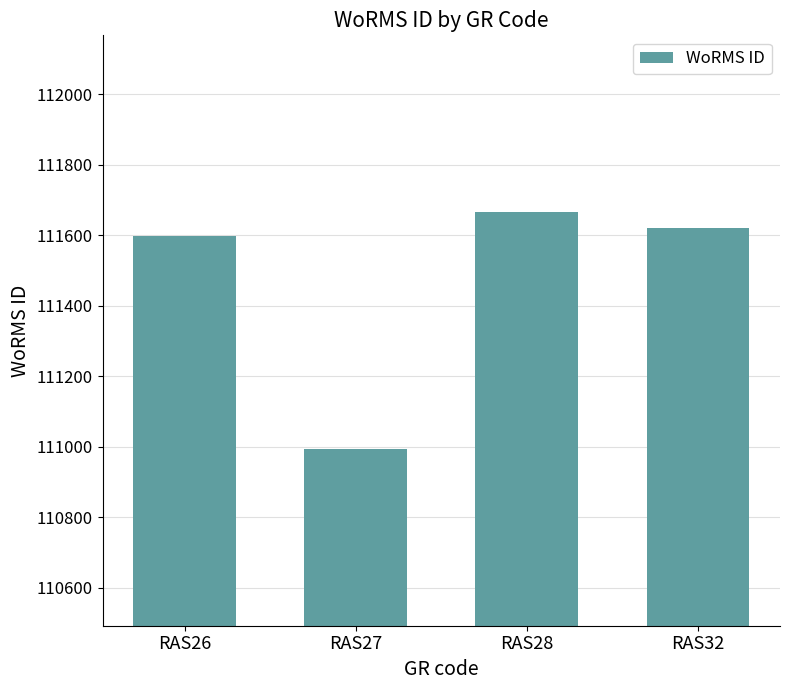

What is the minimum value shown in the chart?

110993